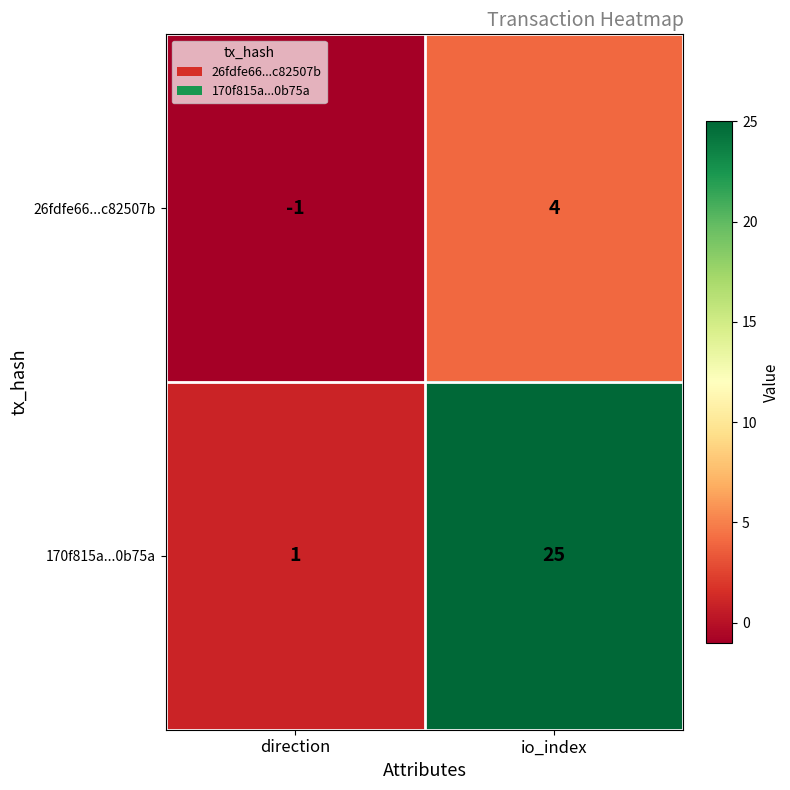

Count the number of categories in the chart.

2